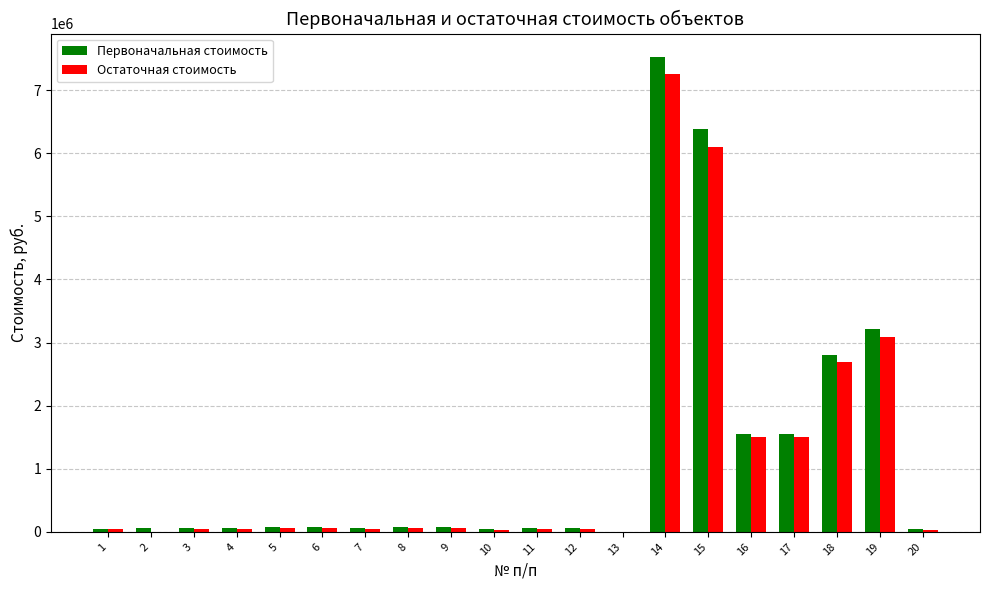

Between 11 and 19, which series saw the biggest shift?

Первоначальная стоимость